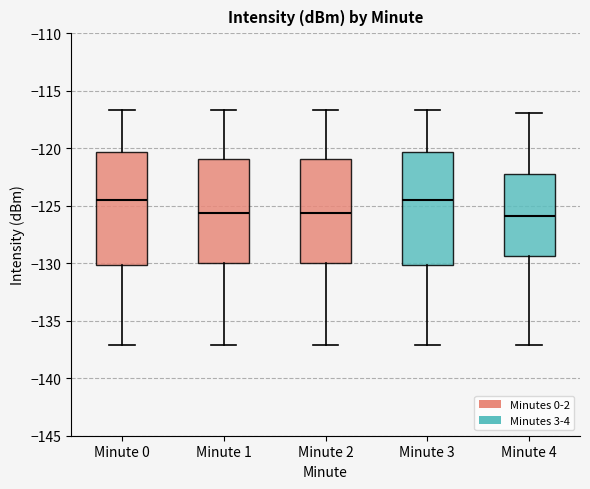

Reading left to right, read every box against the y-axis: the position of its median line, the range the box covers, and the ends of its whiskers. The values are not printed on the chart, so give them approximately, as read against the axis.

Minute 0: median -124.5, box -130.0 to -120.5, whiskers -137.0 to -116.5
Minute 1: median -125.5, box -130.0 to -121.0, whiskers -137.0 to -116.5
Minute 2: median -125.5, box -130.0 to -121.0, whiskers -137.0 to -116.5
Minute 3: median -124.5, box -130.0 to -120.5, whiskers -137.0 to -116.5
Minute 4: median -126.0, box -129.5 to -122.5, whiskers -137.0 to -117.0